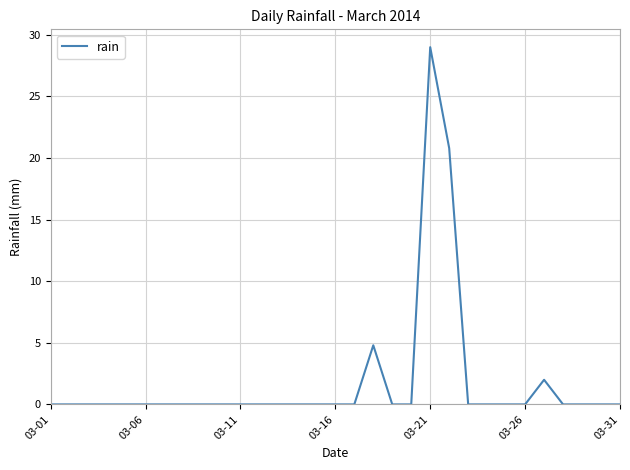

What is the difference between the second highest and second lowest values?

20.8